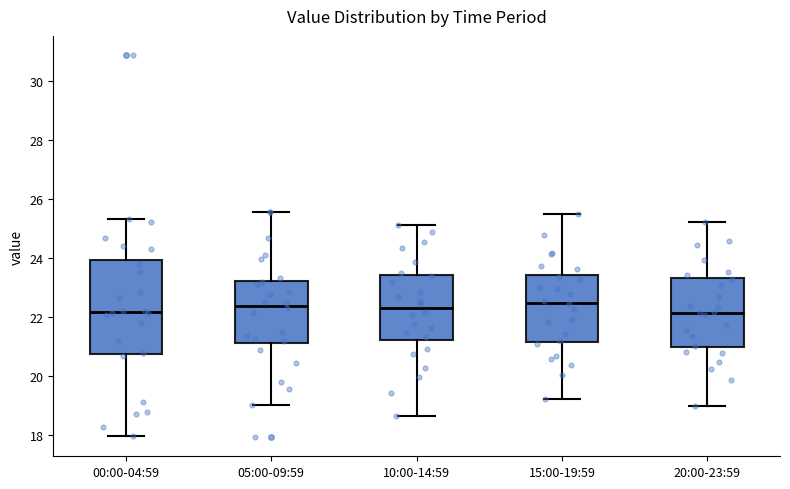

Where does the lower whisker of the box for 20:00-23:59 end on the y-axis? The values are not printed on the chart, so give them approximately, as read against the axis.

19.0